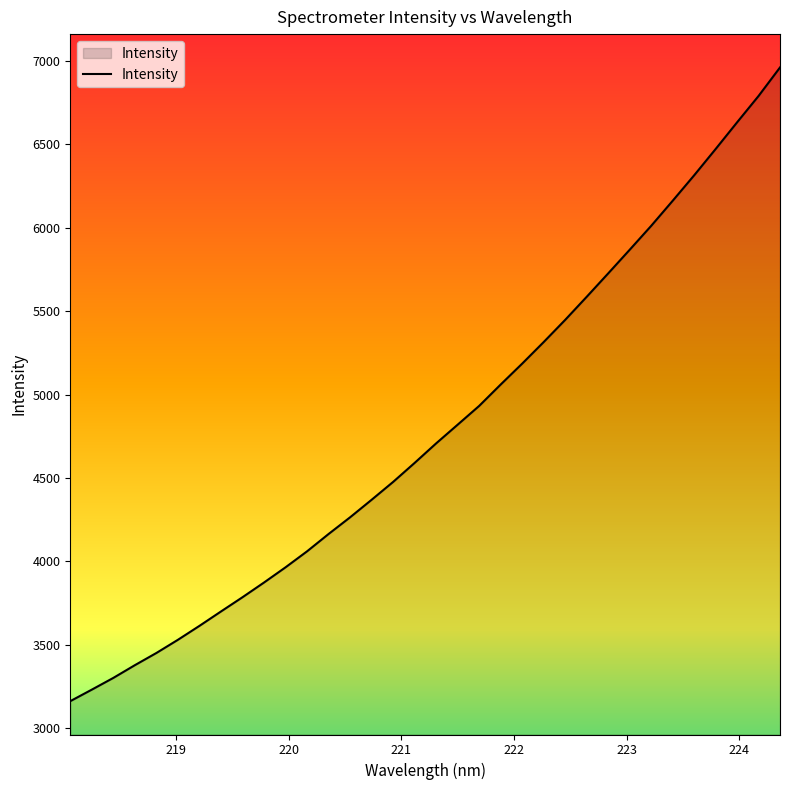

Reading left to right, list all the values displayed in this chart.

3160.7	3229.8	3300.2	3376.6	3449.7	3528.8	3612.4	3698.7	3784.1	3872.4	3963.6	4059.5	4163.4	4263.6	4368.6	4475.8	4589.9	4706.9	4819.0	4931.6	5059.8	5185.1	5314.5	5447.5	5585.8	5726.1	5867.8	6011.2	6161.6	6314.3	6472.0	6632.3	6790.4	6961.7